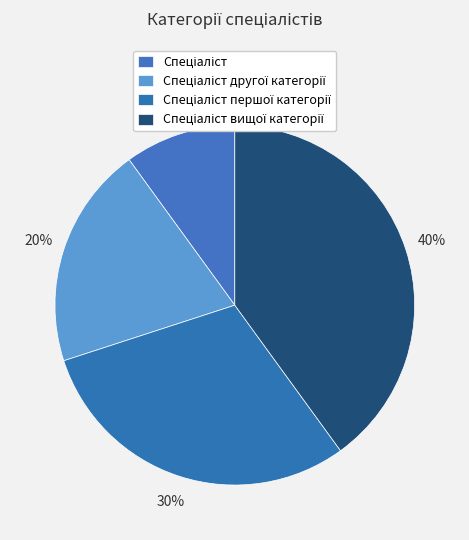

Count the number of slices in the pie.

4